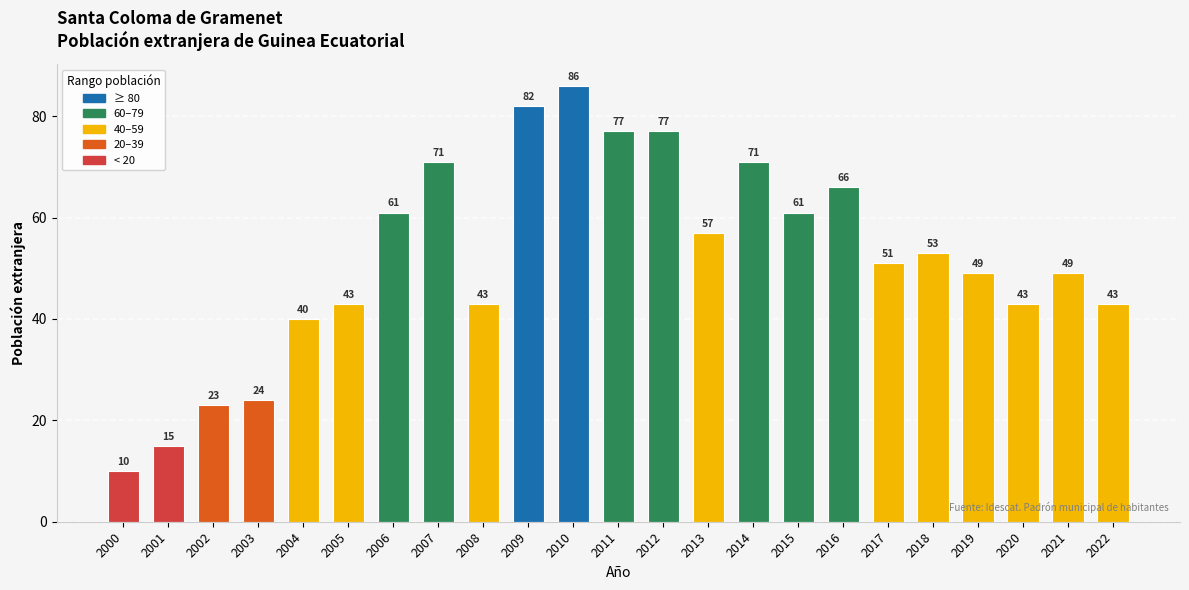

What is the difference between the maximum and minimum values?

76